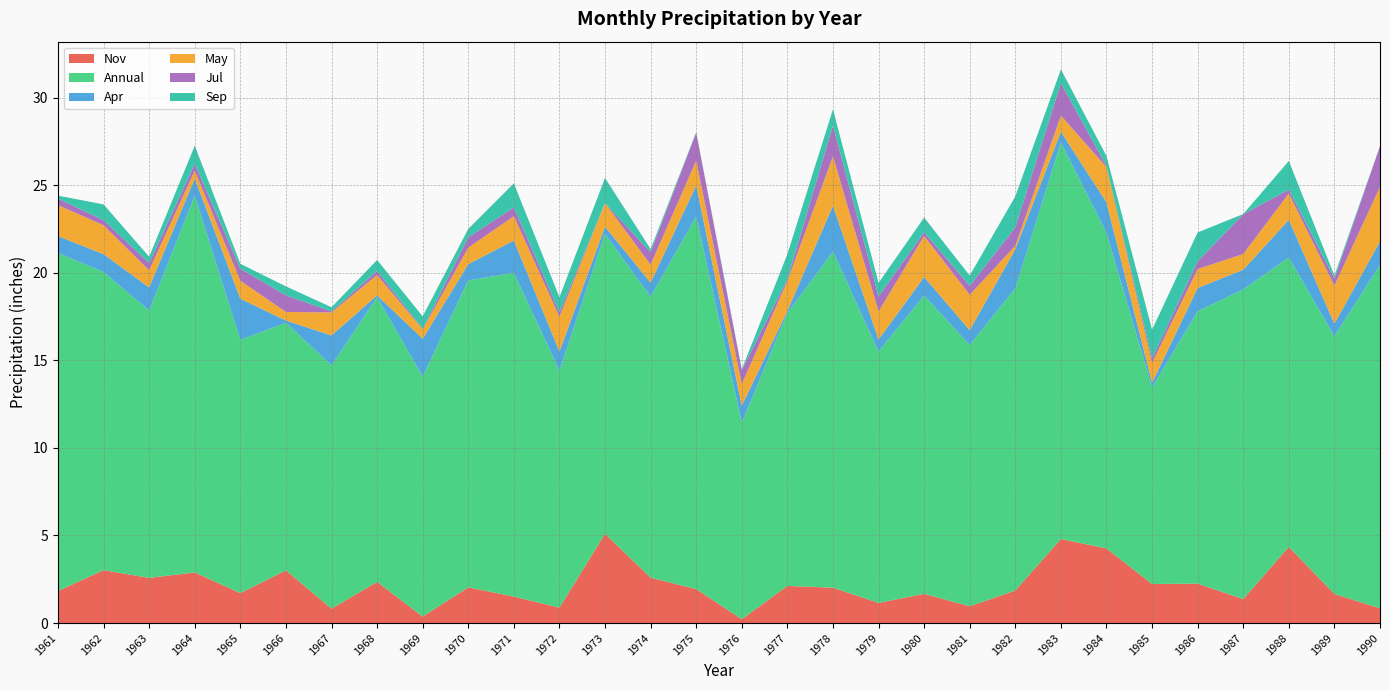

Reading left to right, list all the values displayed in this chart.

Nov: 1.8	3.0	2.6	2.9	1.7	3.0	0.8	2.4	0.4	2.0	1.5	0.9	5.1	2.6	1.9	0.2	2.1	2.0	1.1	1.7	1.0	1.9	4.8	4.3	2.2	2.2	1.4	4.3	1.7	0.8
Annual: 19.3	17.0	15.3	21.5	14.5	14.1	13.9	16.3	13.7	17.5	18.5	13.5	17.1	16.0	21.3	11.2	15.6	19.2	14.3	17.0	14.9	17.2	22.6	18.0	11.2	15.6	17.7	16.5	14.7	19.6
Apr: 1.0	1.0	1.3	1.0	2.4	0.1	1.7	0.1	2.2	0.9	1.9	1.1	0.4	0.8	1.8	1.0	0.1	2.6	0.7	1.1	0.8	2.2	0.6	1.8	0.3	1.3	1.1	2.1	0.7	1.3
May: 1.8	1.6	1.0	0.5	1.0	0.5	1.3	1.2	0.5	0.9	1.4	2.0	1.3	1.0	1.4	1.2	1.7	2.8	1.6	2.3	2.0	0.2	0.9	2.0	1.1	1.1	0.9	1.5	2.2	3.1
Jul: 0.4	0.3	0.4	0.4	0.7	0.9	0.1	0.2	0.0	0.6	0.5	0.2	0.0	0.7	1.6	0.8	0.1	1.8	0.8	0.2	0.5	1.1	1.9	0.1	0.3	0.4	2.3	0.2	0.4	2.3
Sep: 0.2	0.9	0.4	1.0	0.3	0.5	0.2	0.6	0.7	0.5	1.4	0.9	1.4	0.2	0.0	0.1	1.4	0.9	0.8	0.8	0.6	1.8	0.8	0.6	1.6	1.6	0.0	1.6	0.2	0.0